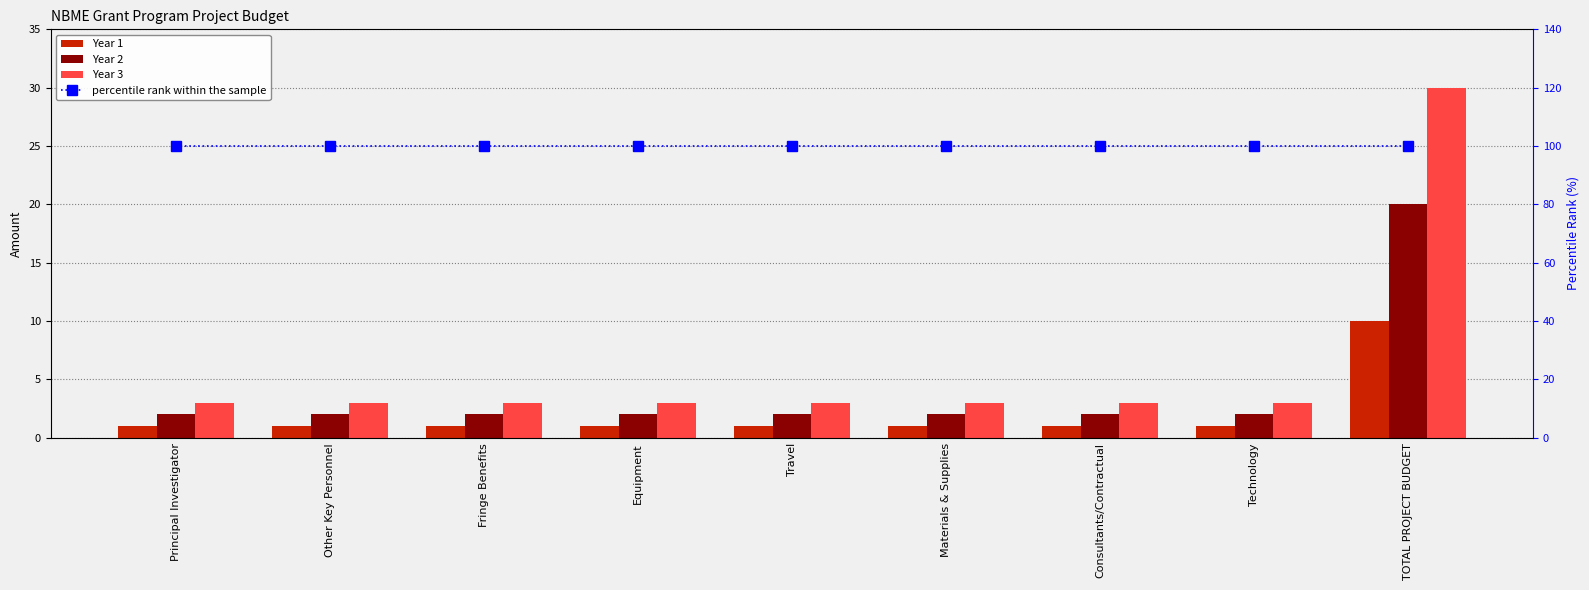

Reading left to right, list all the values displayed in this chart.

Year 1: Principal Investigator=1	Other Key Personnel=1	Fringe Benefits=1	Equipment=1	Travel=1	Materials & Supplies=1	Consultants/Contractual=1	Technology=1	TOTAL PROJECT BUDGET=10
Year 2: Principal Investigator=2	Other Key Personnel=2	Fringe Benefits=2	Equipment=2	Travel=2	Materials & Supplies=2	Consultants/Contractual=2	Technology=2	TOTAL PROJECT BUDGET=20
Year 3: Principal Investigator=3	Other Key Personnel=3	Fringe Benefits=3	Equipment=3	Travel=3	Materials & Supplies=3	Consultants/Contractual=3	Technology=3	TOTAL PROJECT BUDGET=30
percentile rank within the sample: Principal Investigator=100	Other Key Personnel=100	Fringe Benefits=100	Equipment=100	Travel=100	Materials & Supplies=100	Consultants/Contractual=100	Technology=100	TOTAL PROJECT BUDGET=100